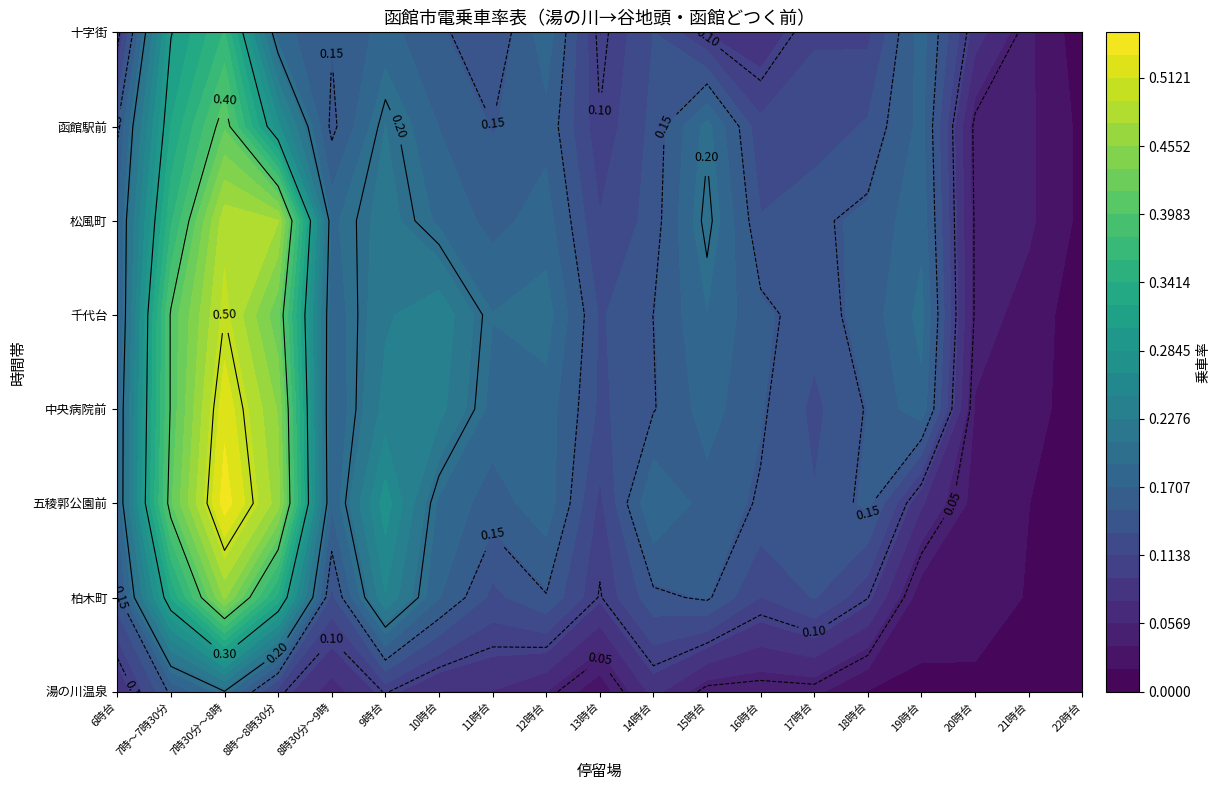

Is it true that 五稜郭公園前 equals 0.1 at 17時台?

True